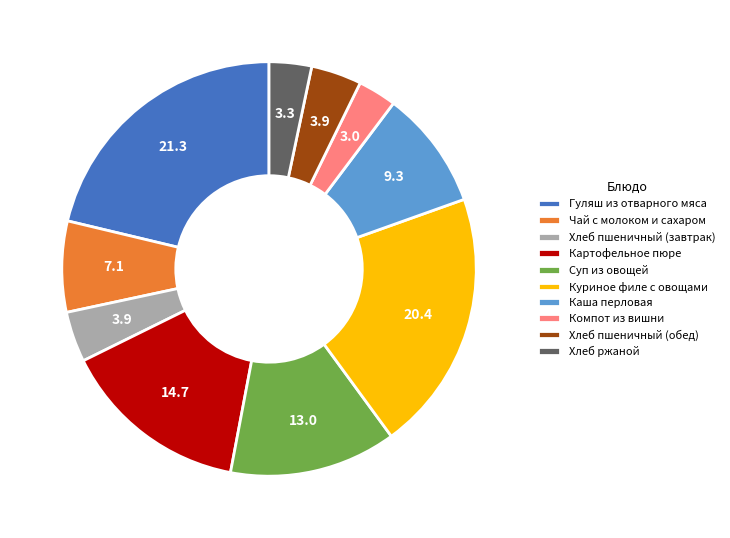

What is the ratio of the value at Куриное филе с овощами to the value at Хлеб пшеничный (обед)?

5.2